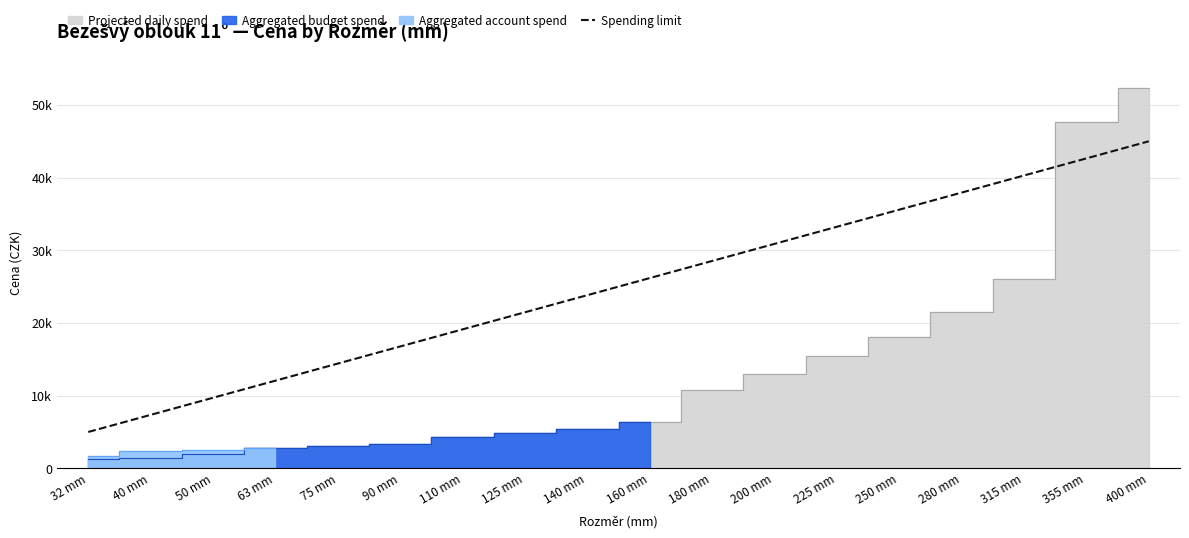

Reading right to left, what are all the values shown in this chart?

400 mm=45000.0	355 mm=42647.1	315 mm=40294.1	280 mm=37941.2	250 mm=35588.2	225 mm=33235.3	200 mm=30882.4	180 mm=28529.4	160 mm=26176.5	140 mm=23823.5	125 mm=21470.6	110 mm=19117.6	90 mm=16764.7	75 mm=14411.8	63 mm=12058.8	50 mm=9705.9	40 mm=7352.9	32 mm=5000.0